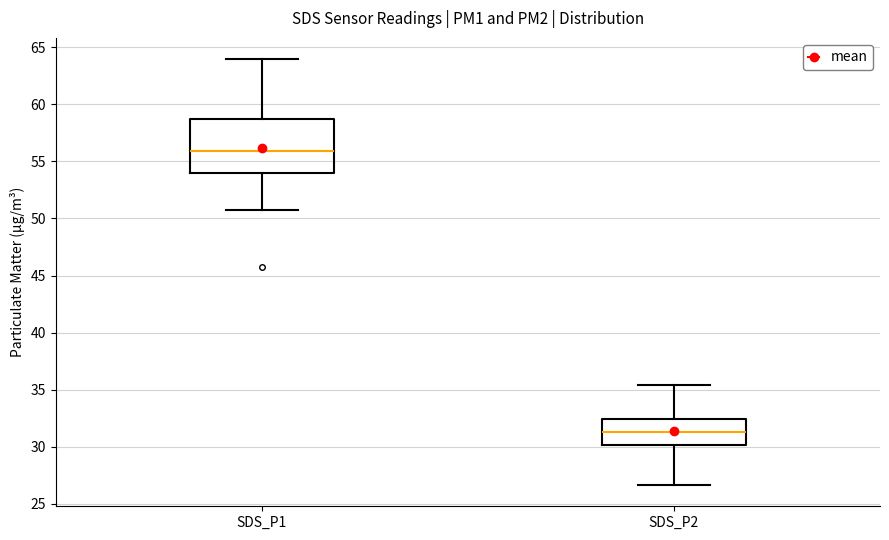

Which box is the tallest, from its lower edge to its upper edge?

SDS_P1